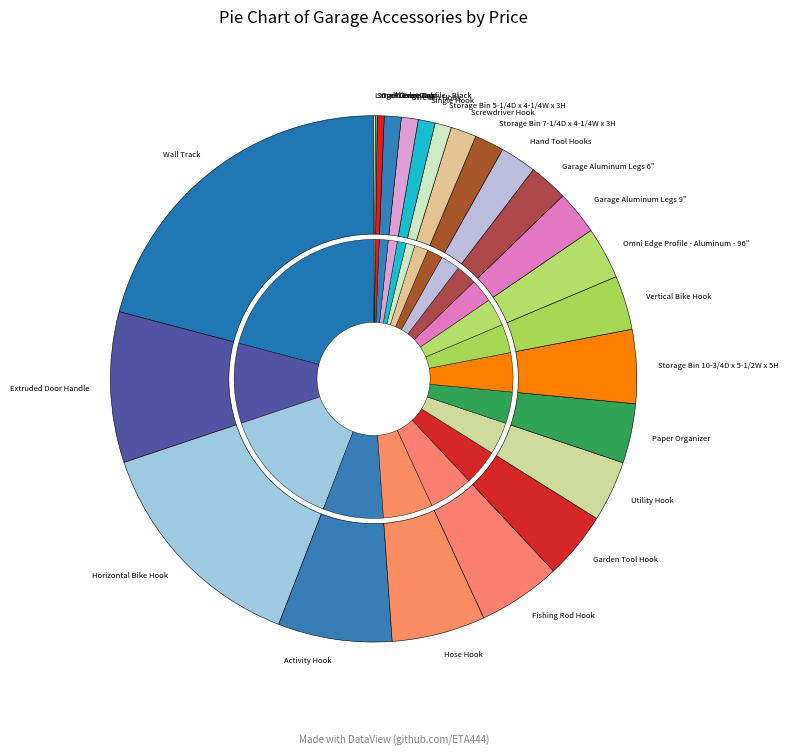

Which has a higher value, Pliers Hook or Garage Aluminum Legs 9"?

Garage Aluminum Legs 9"